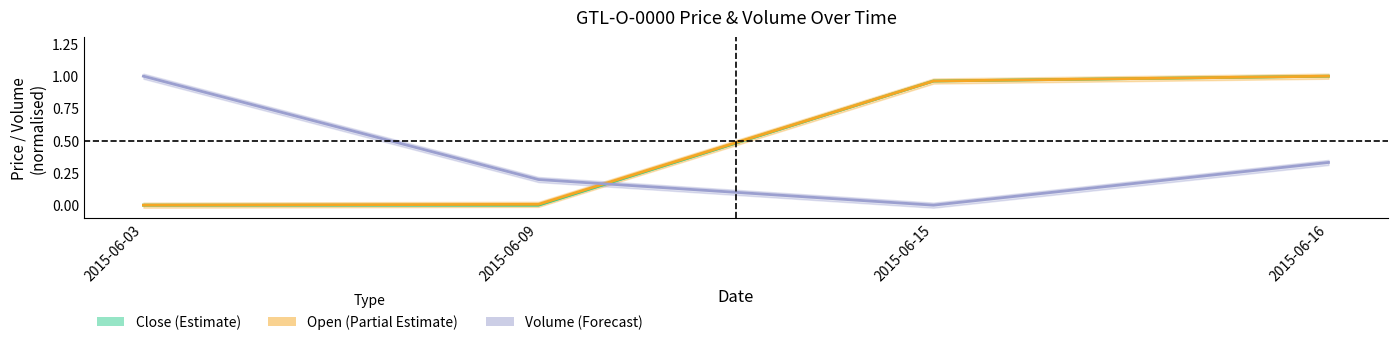

Is it true that Close (Estimate) equals 0.7 at 2015-06-15?

False